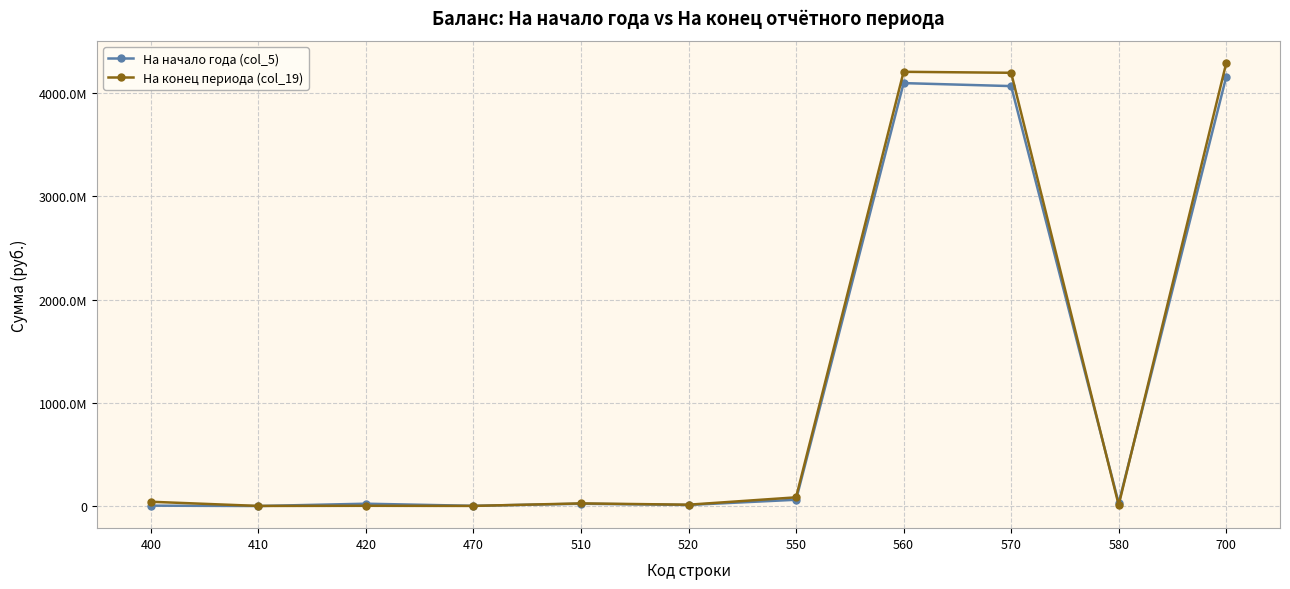

Where does the На конец периода (col_19) series first go above 25593662?

400